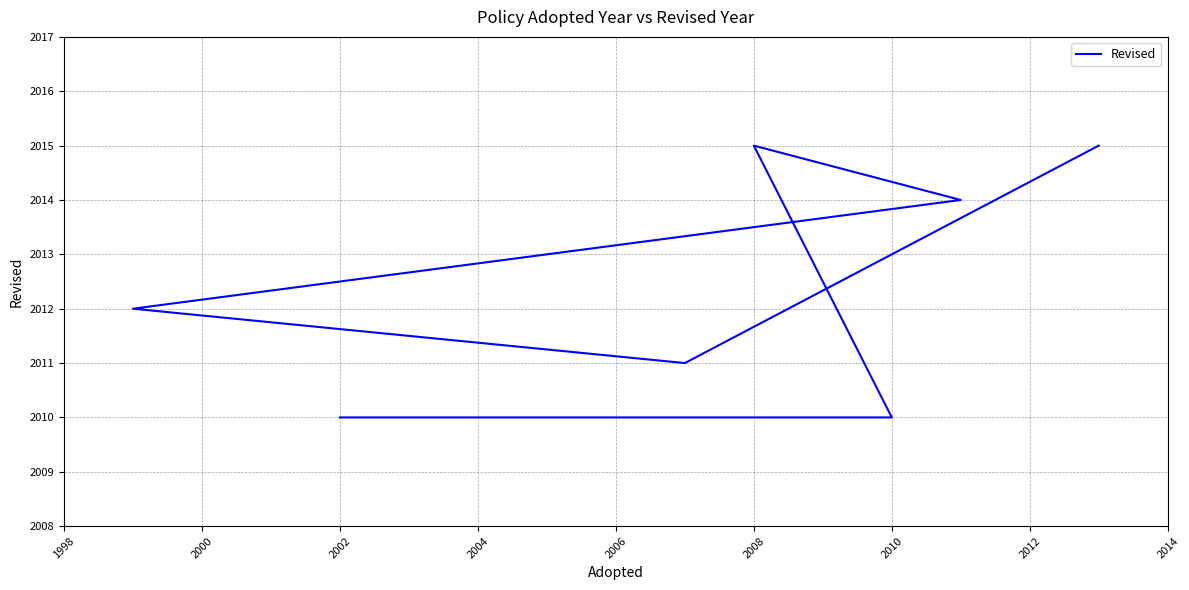

True or false: the data has more than 2 interior local peaks.

False